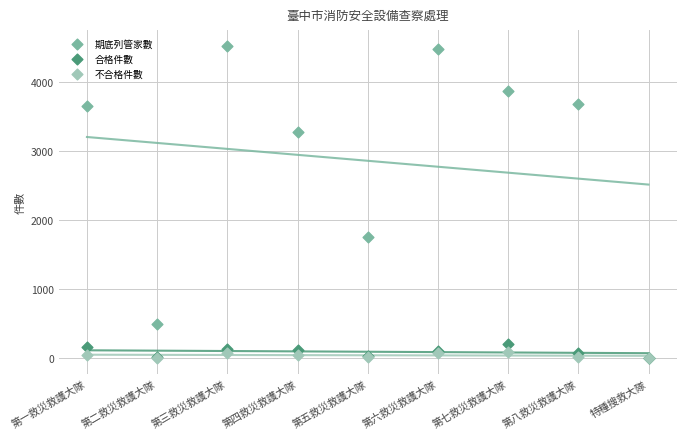

Across all series, what Y value is closest to 2261?

1757